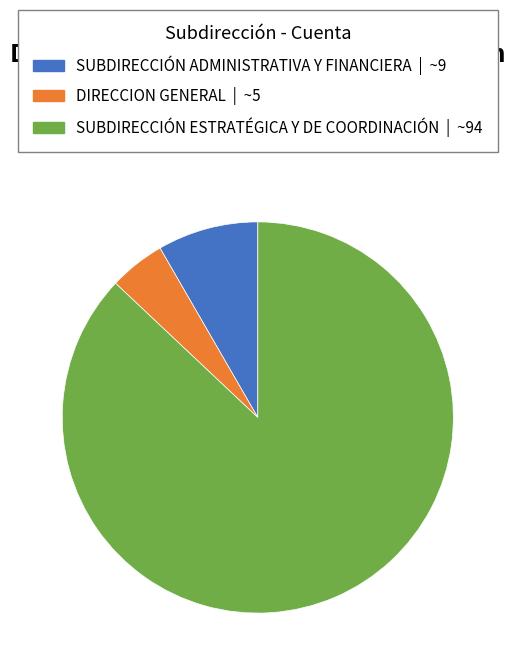

Rank the categories by value from highest to lowest.

SUBDIRECCIÓN ESTRATÉGICA Y DE COORDINACIÓN, SUBDIRECCIÓN ADMINISTRATIVA Y FINANCIERA, DIRECCION GENERAL